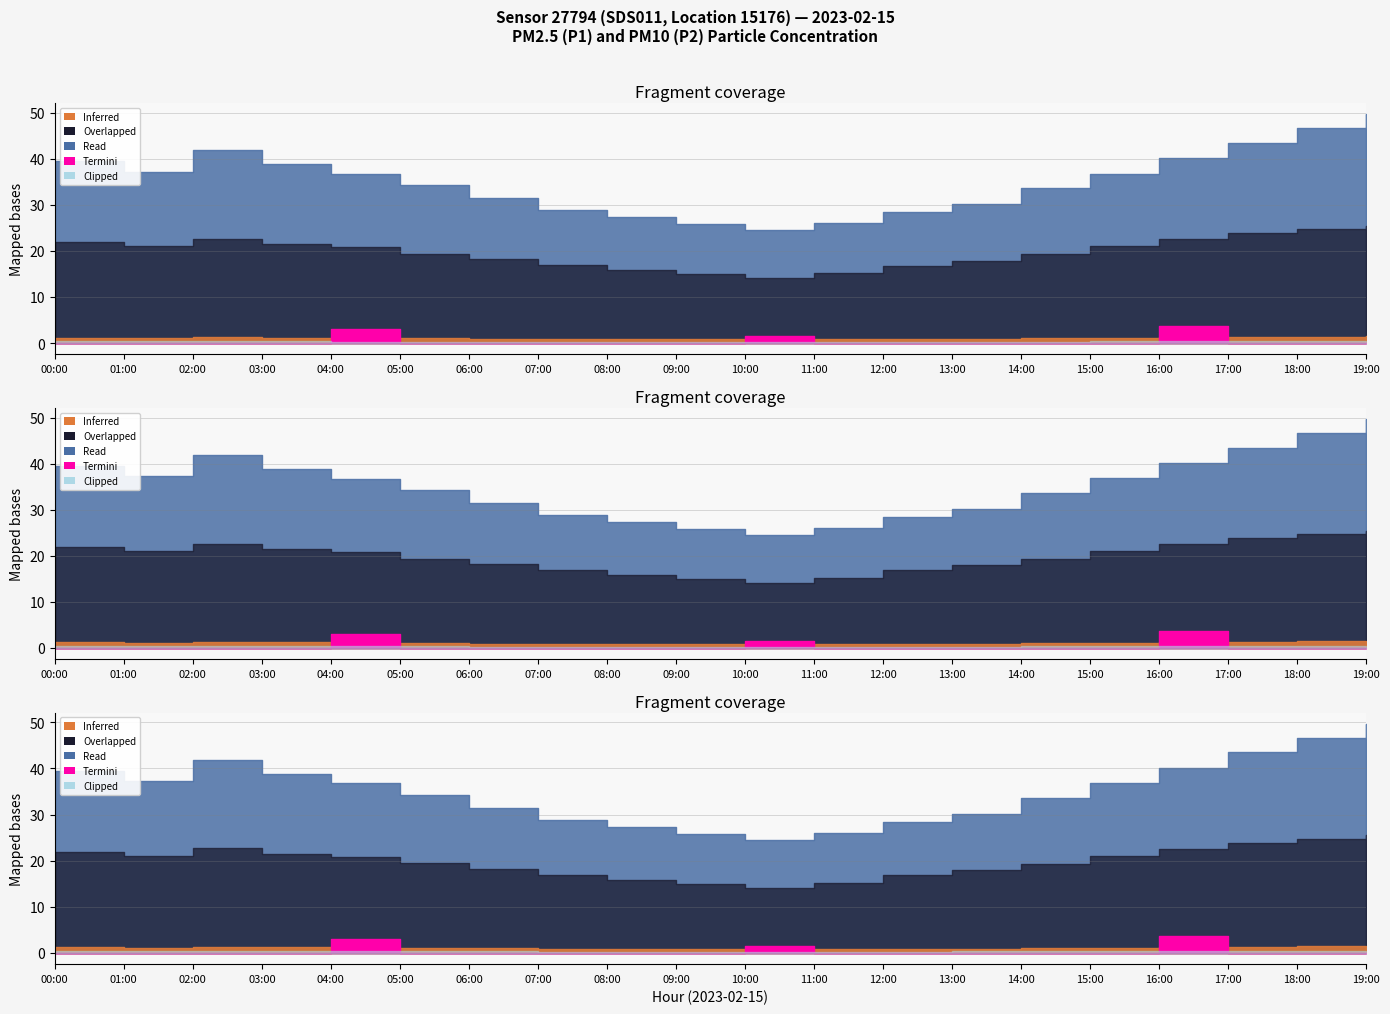

What is the highest value of the P1 series?

49.6